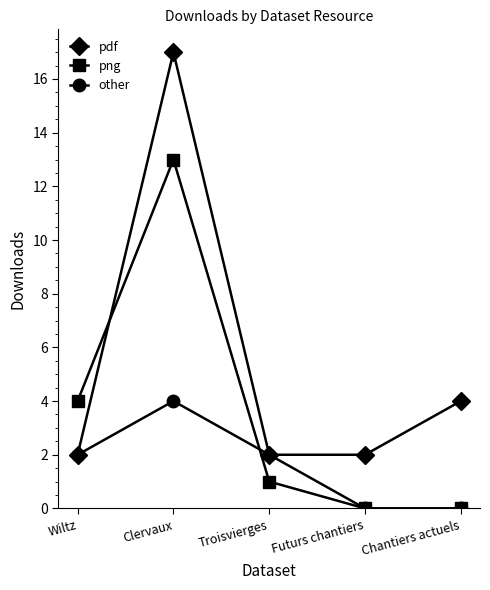

True or false: png and other intersect in this chart.

True